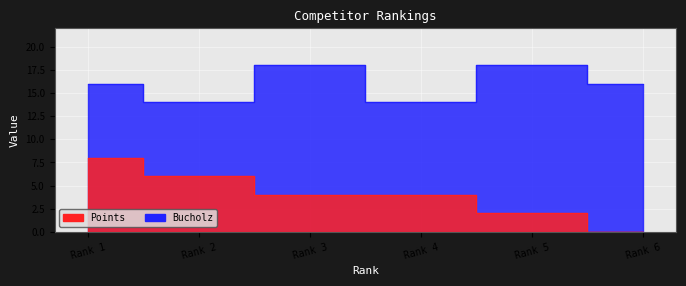

Which category has the lowest value in the Points series?

Rank 6